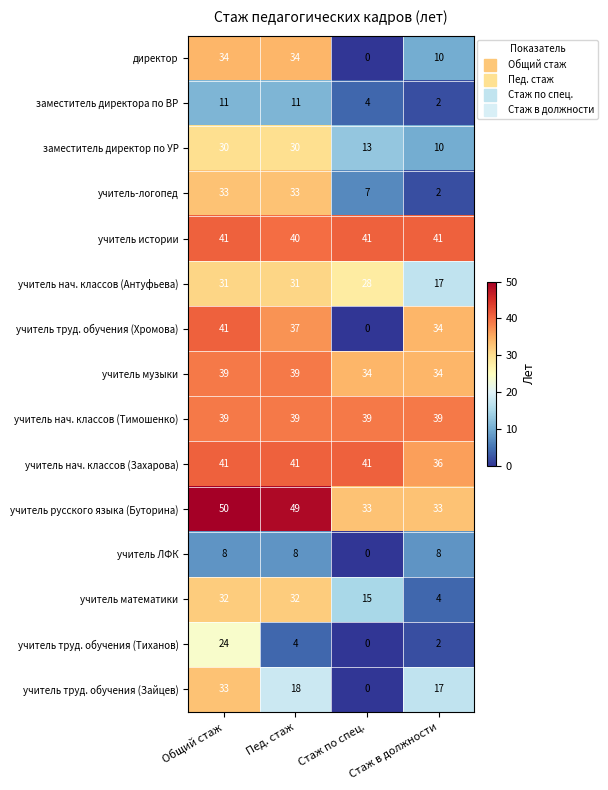

What is the approximate value of учитель труд. обучения (Зайцев) at Общий стаж, to the nearest 10?

30